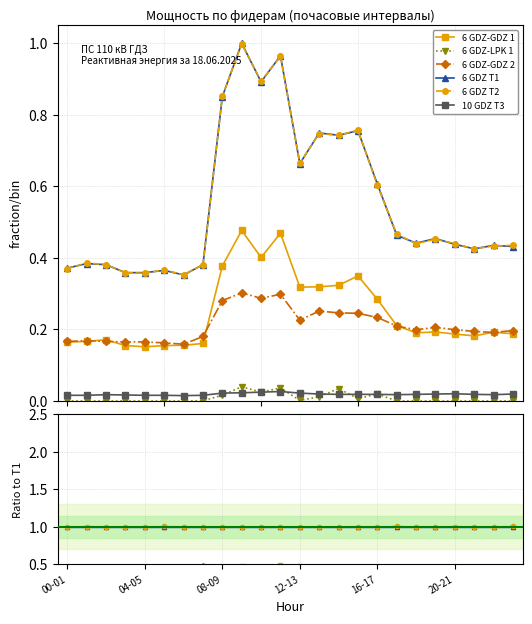

Where do 10 GDZ T3 and 6 GDZ-LPK 1 first cross each other?

8 and 9